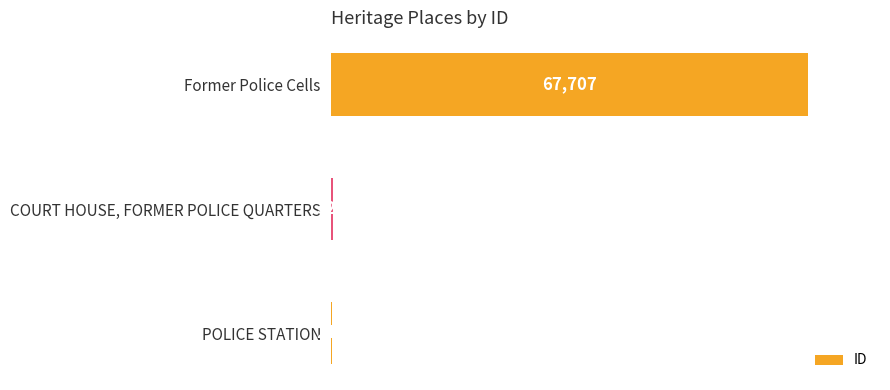

What is the greatest value displayed?

67707